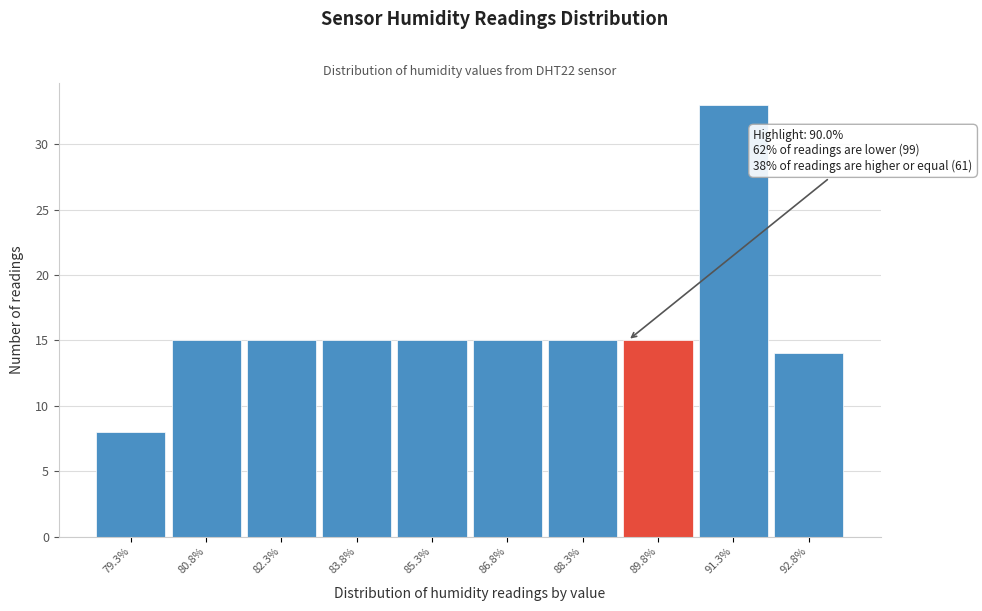

Reading right to left, what are all the values shown in this chart?

92.8%=14	91.3%=33	89.8%=15	88.3%=15	86.8%=15	85.3%=15	83.8%=15	82.3%=15	80.8%=15	79.3%=8